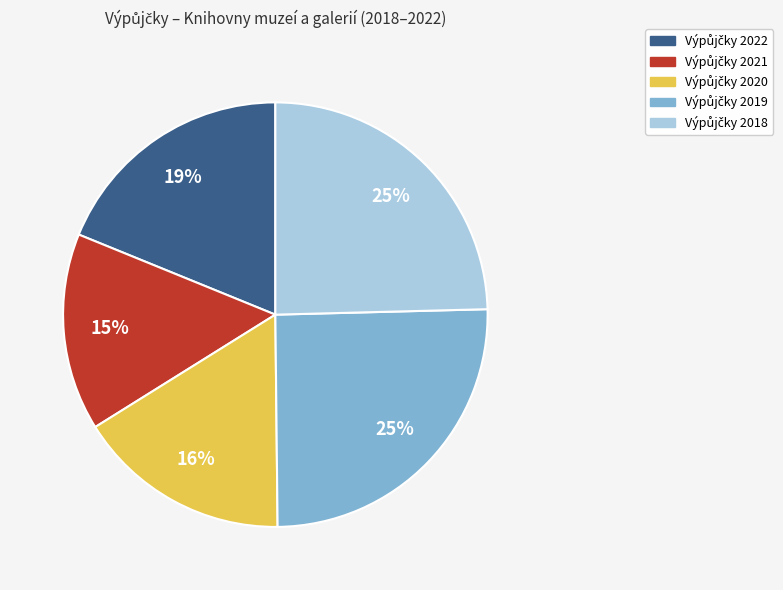

To the nearest percent, what is the difference between the largest and smallest slice percentages?

10%